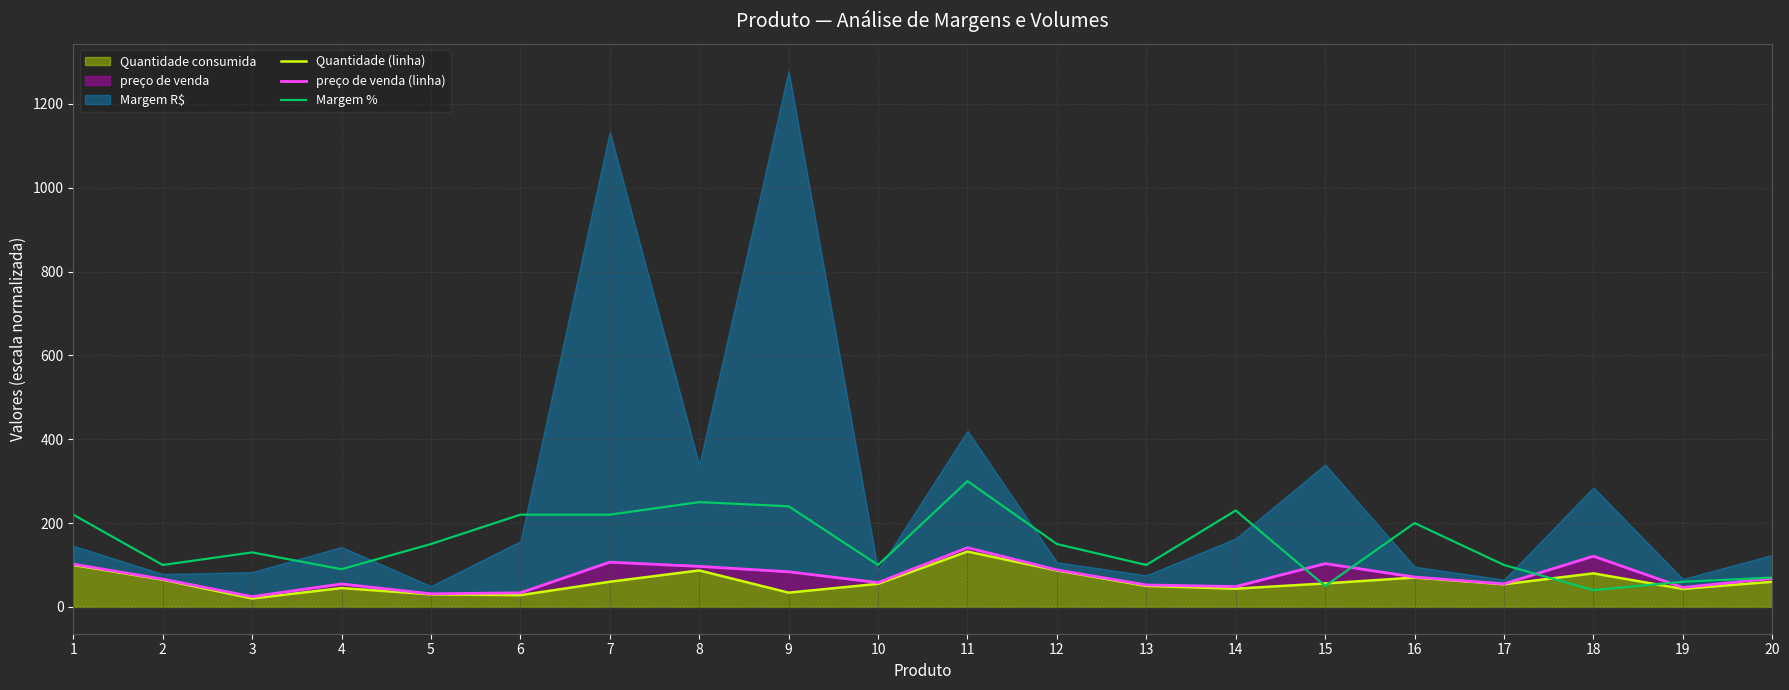

Which has a higher value, 3 or 11?

11